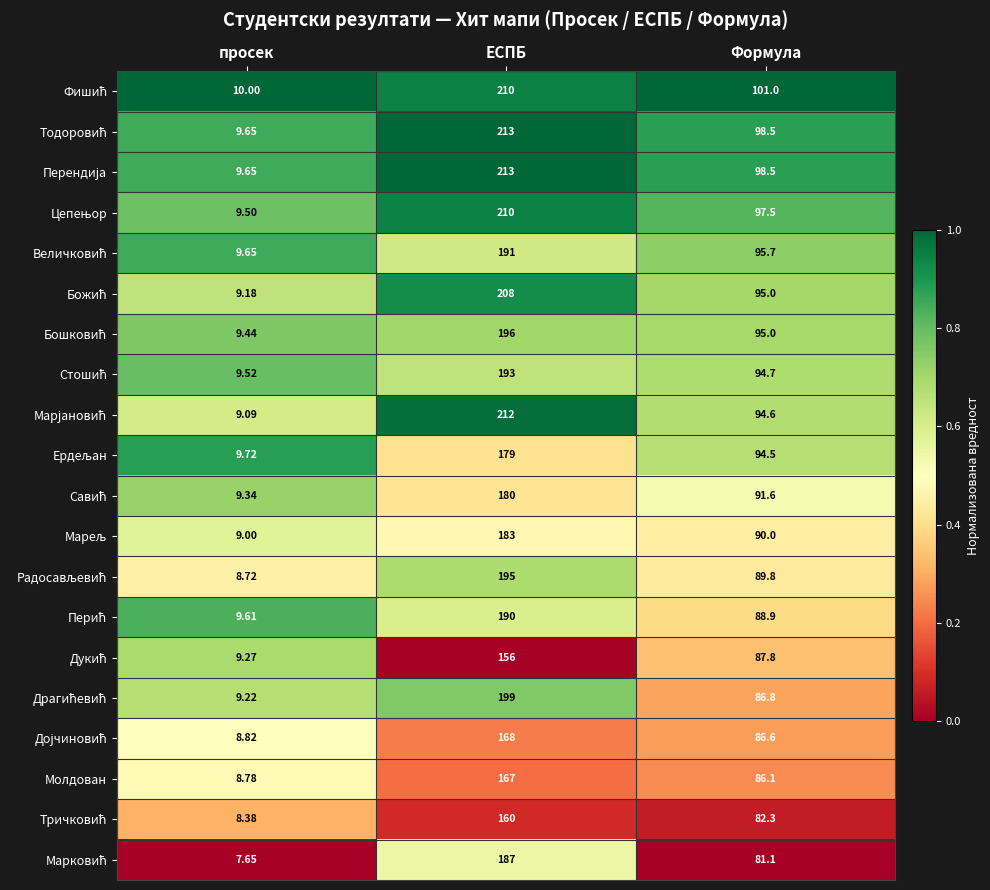

What is the difference between the highest and lowest values at ЕСПБ?

57.0